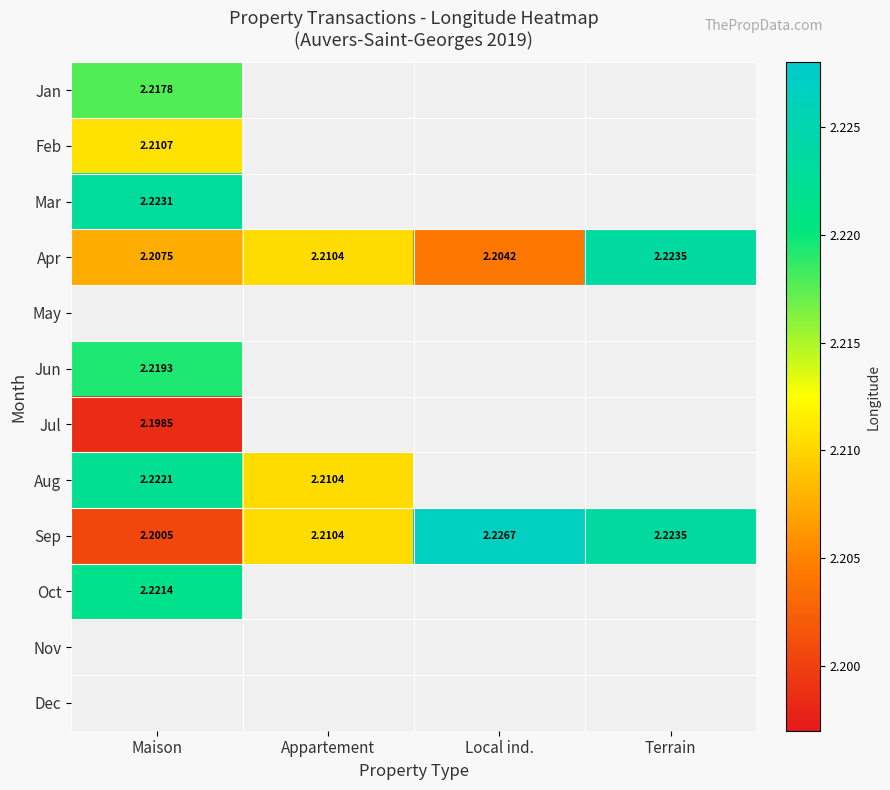

Which category has the lowest value in the Sep series?

Maison